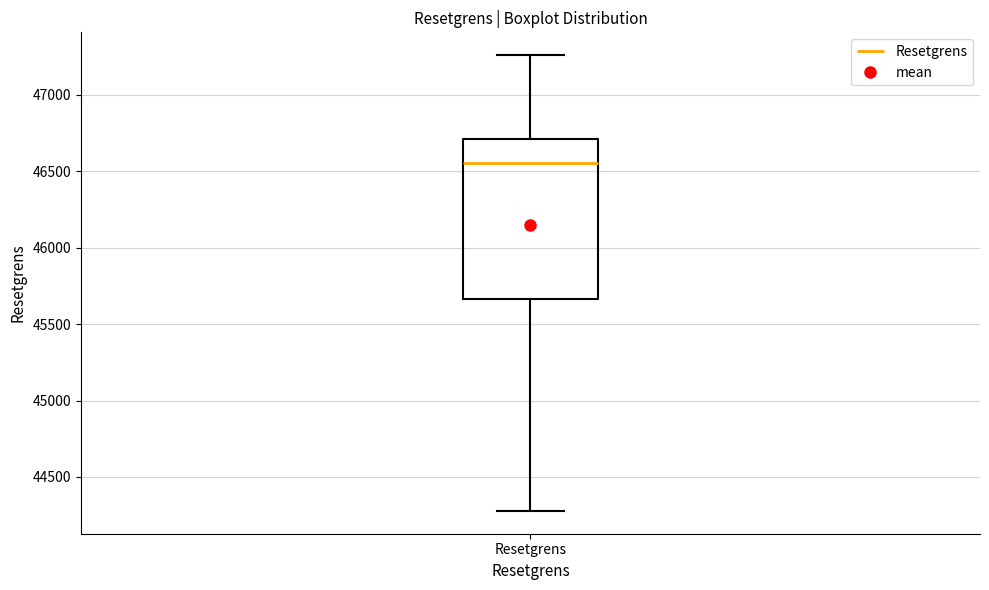

Transcribe this box plot: give where the median line is, the range the box spans, and where the two whiskers end, as read against the y-axis. The values are not printed on the chart, so give them approximately, as read against the axis.

median 46550, box 45650 to 46700, whiskers 44300 to 47250